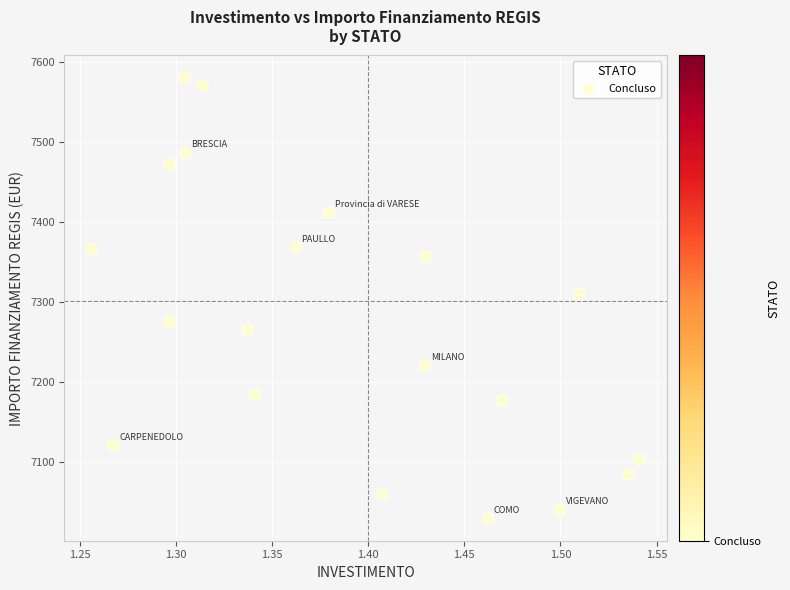

What is the range of X values (max minus min)?

0.3